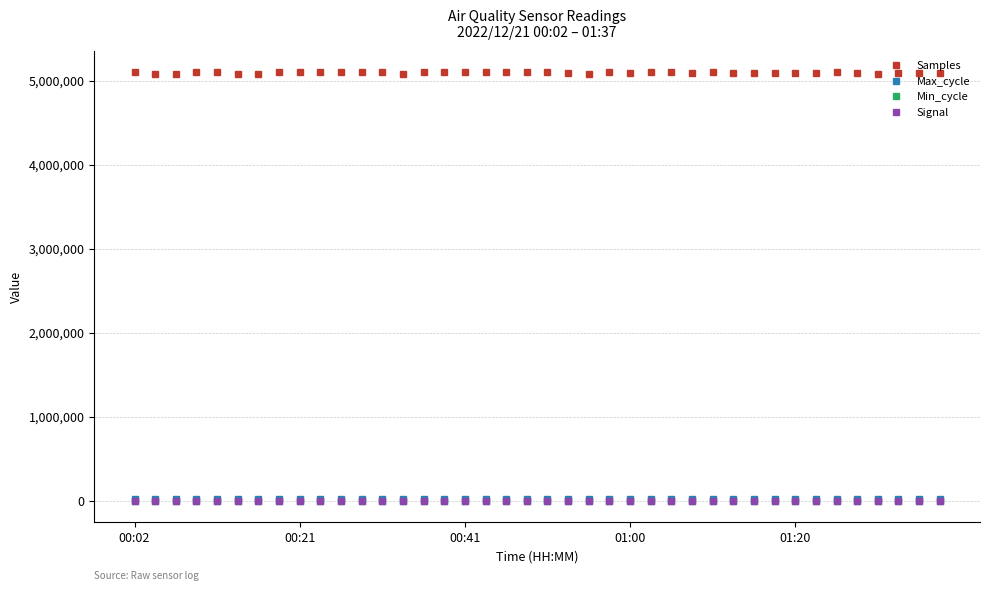

How many lines are shown in the chart?

4